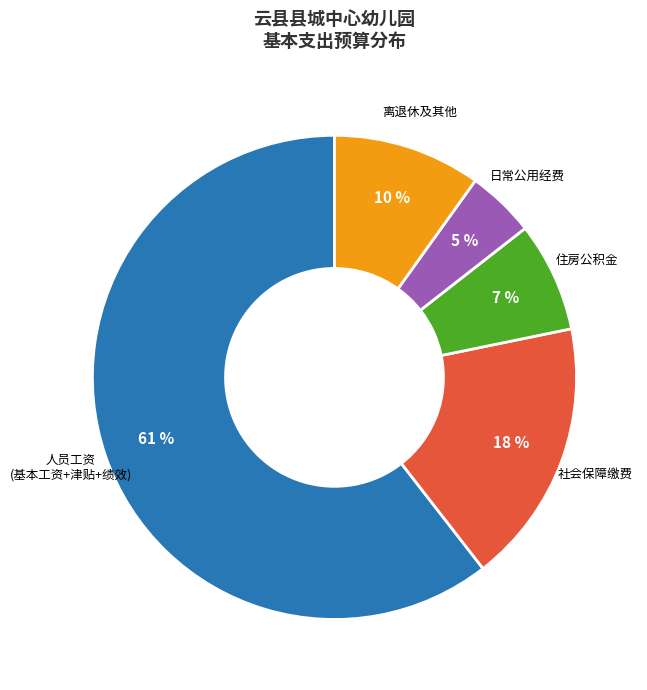

Count the number of slices in the pie.

5